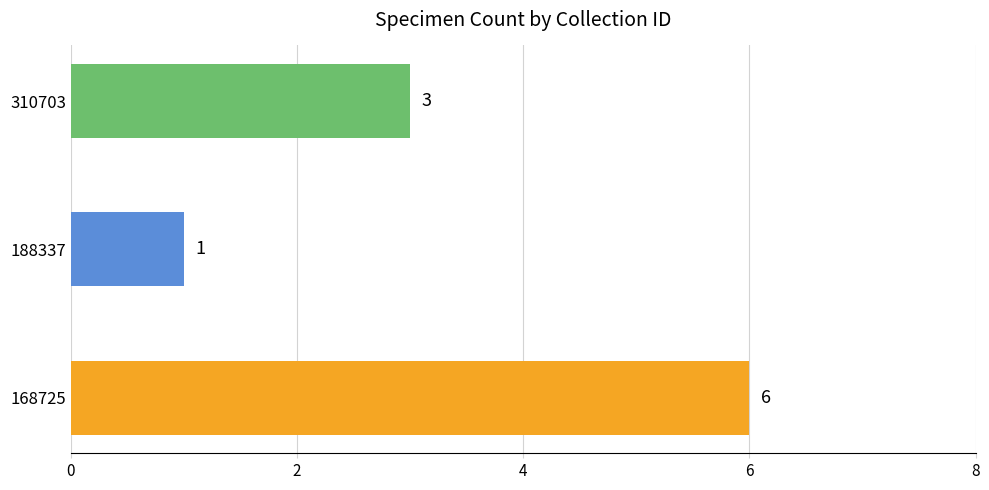

How many values are between 1 and 6?

3